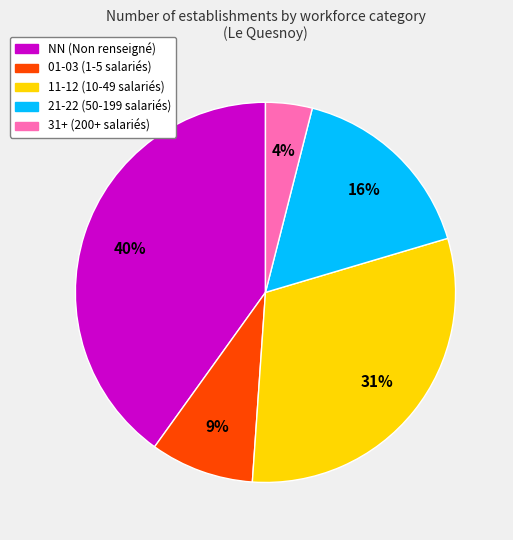

Between 21-22 (50-199 salariés) and 01-03 (1-5 salariés), which is larger?

21-22 (50-199 salariés)